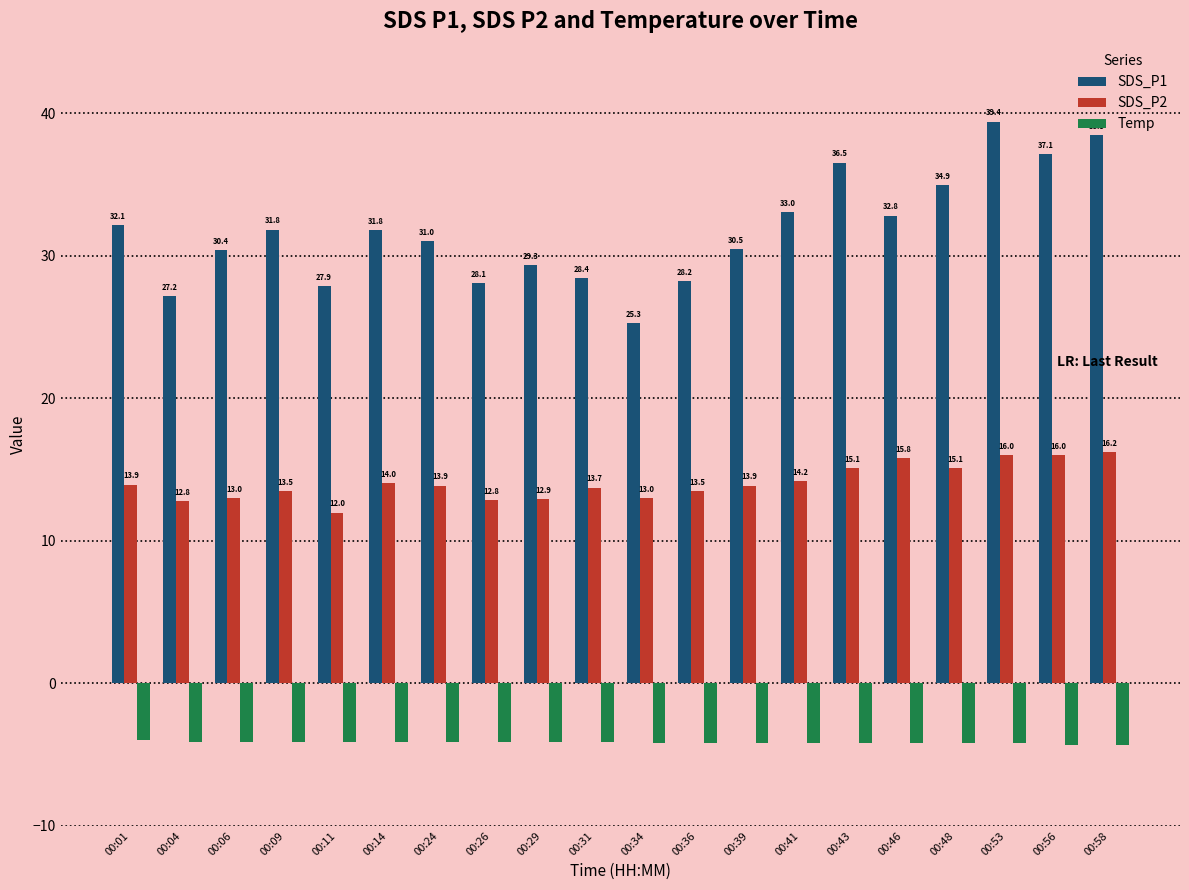

Are the bars horizontal?

No